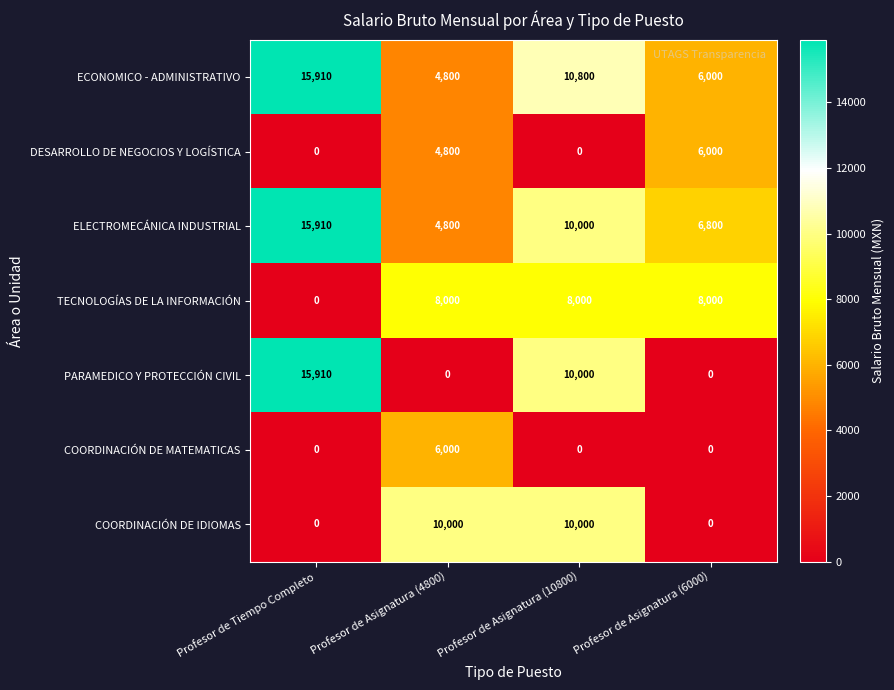

What is the difference between the highest and lowest values at Profesor de Asignatura (10800)?

10800